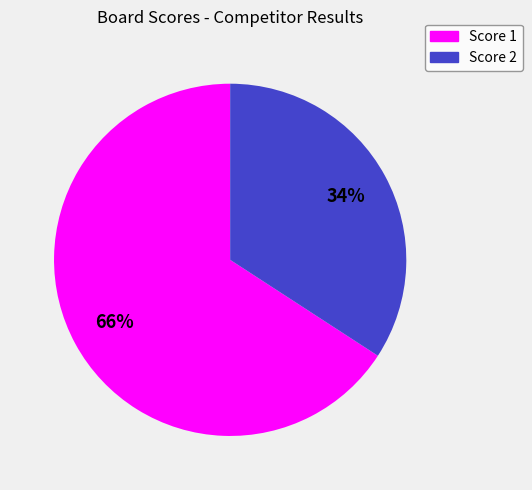

Is there any slice that represents more than half of the pie?

Yes